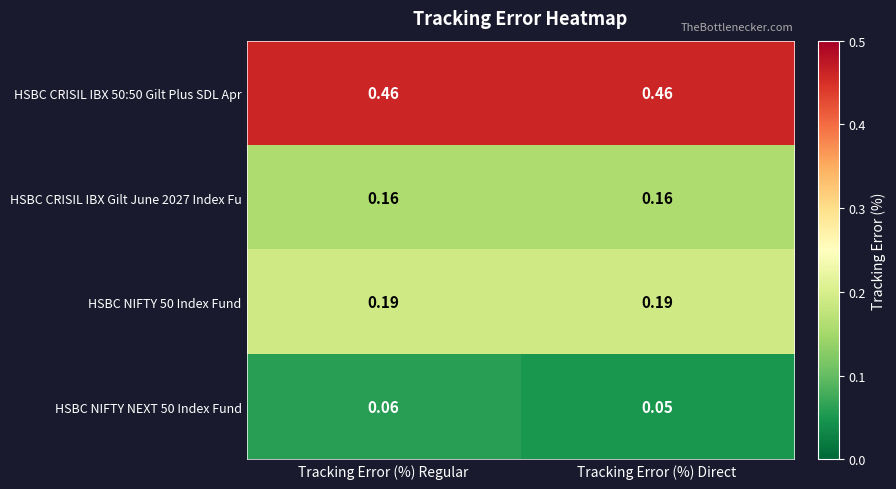

Which category has the lowest value across all series?

Tracking Error (%) Direct